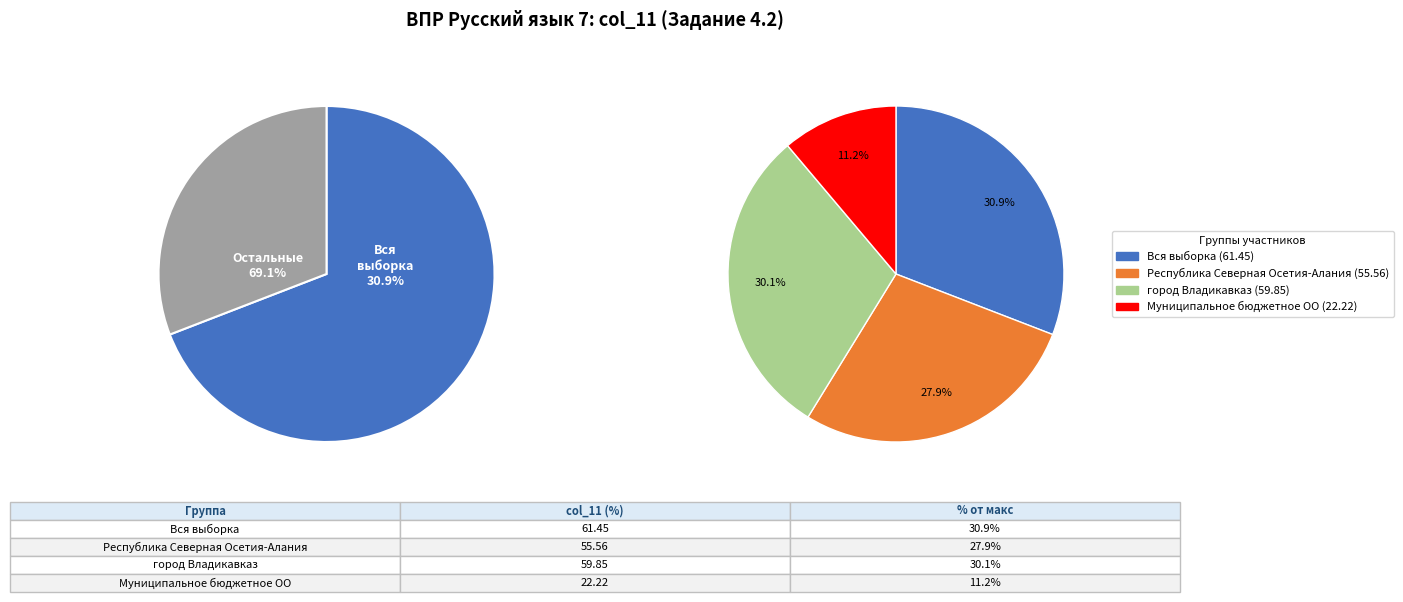

To the nearest percent, what percentage of the pie is город Владикавказ?

30%